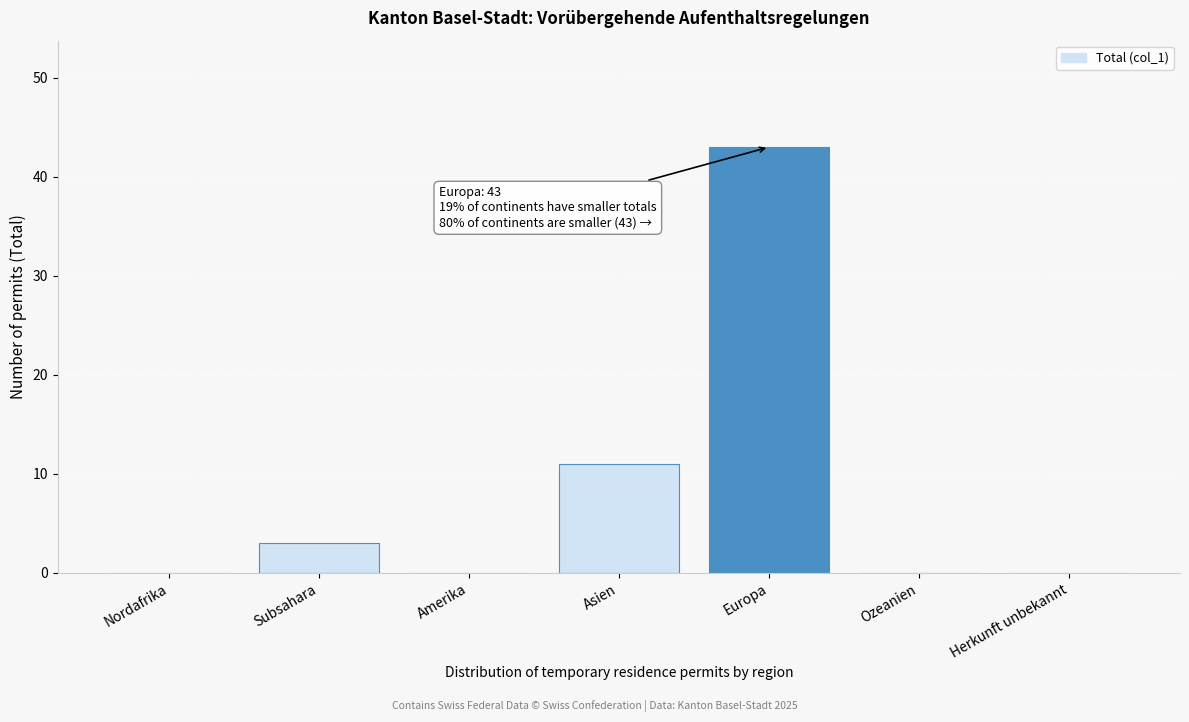

Reading left to right, list all the values displayed in this chart.

Nordafrika=0	Subsahara=3	Amerika=0	Asien=11	Europa=43	Ozeanien=0	Herkunft unbekannt=0